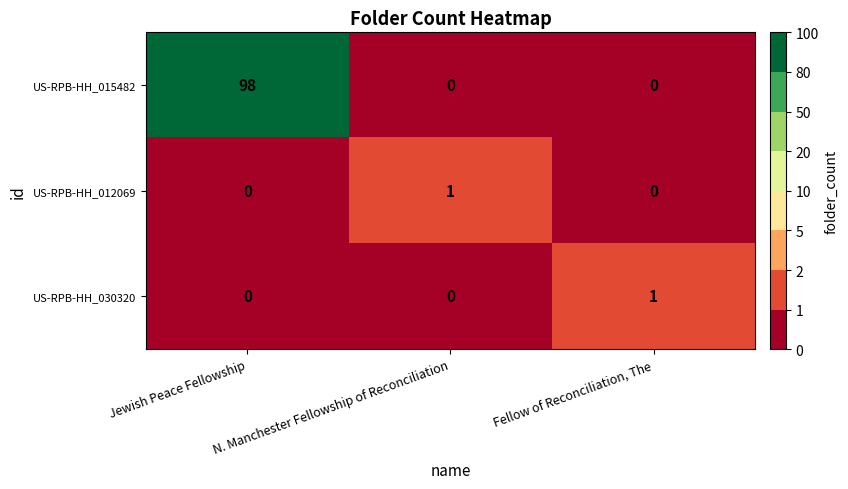

What is the difference between the maximum and minimum values in the US-RPB-HH_015482 series?

98